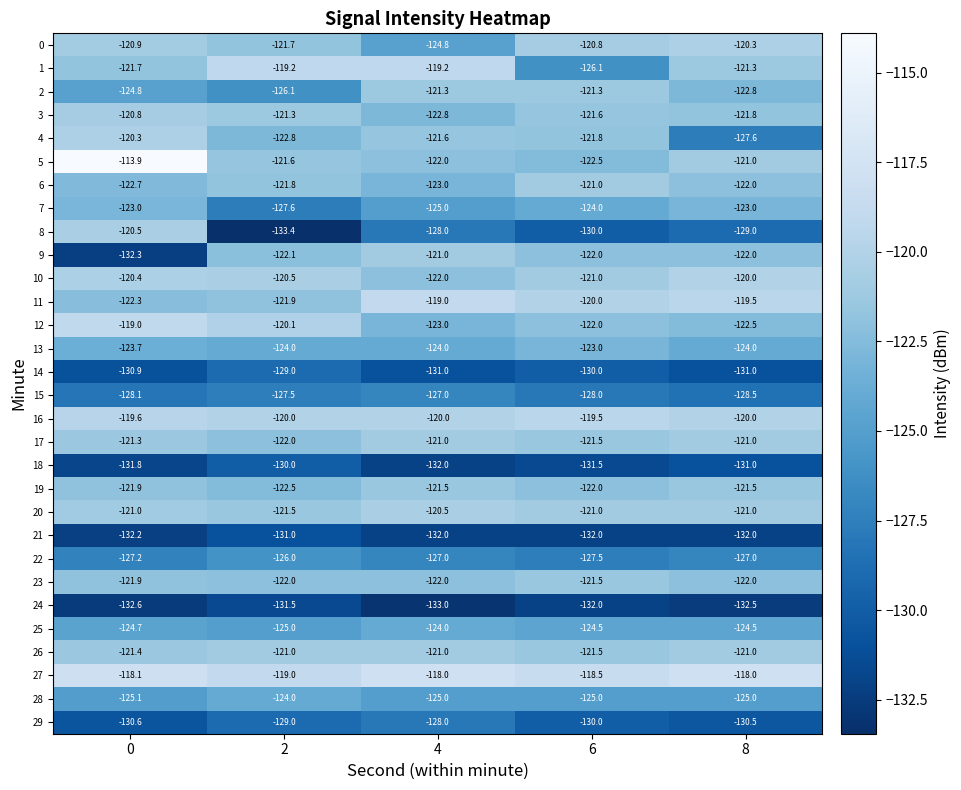

The 13 series shows -162.8 at 2. True or false?

False